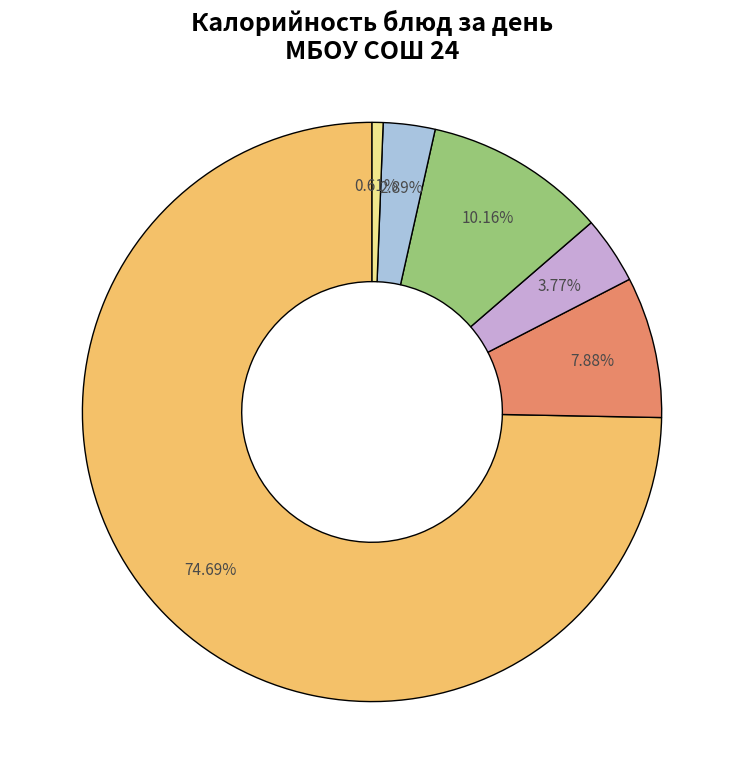

How many segments does this pie chart have?

6